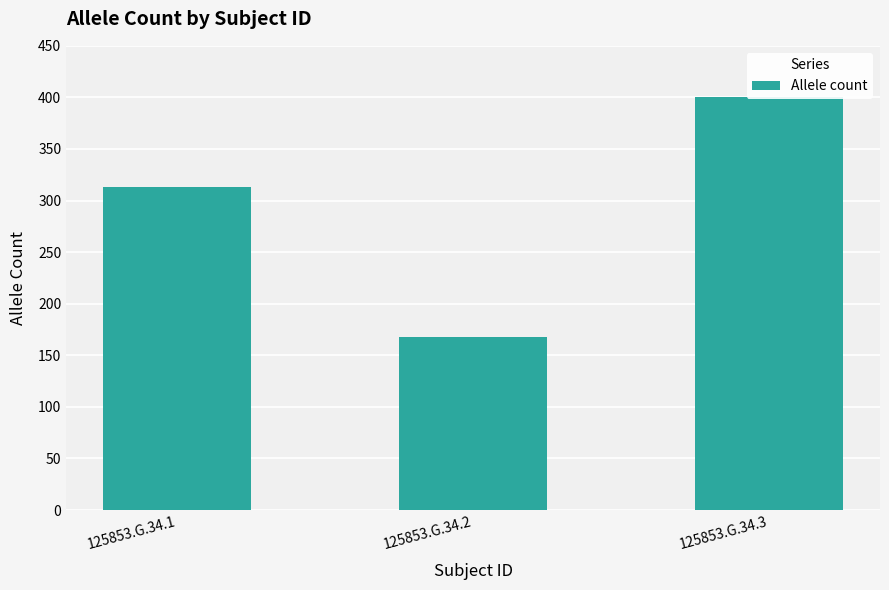

What is the value of the 1st bar from the left?

313